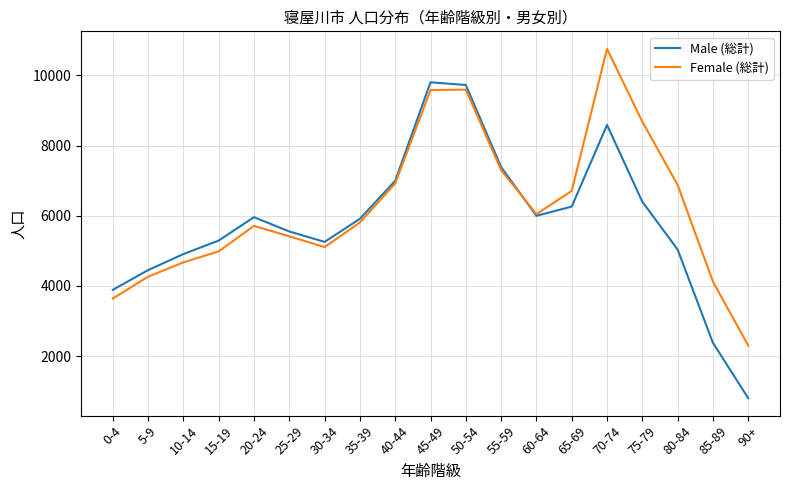

Which series has the widest spread of values?

Male (総計)